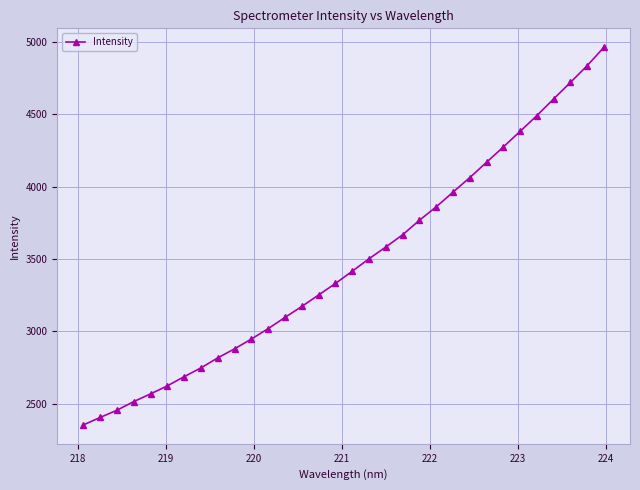

Does the chart have visible grid lines?

Yes